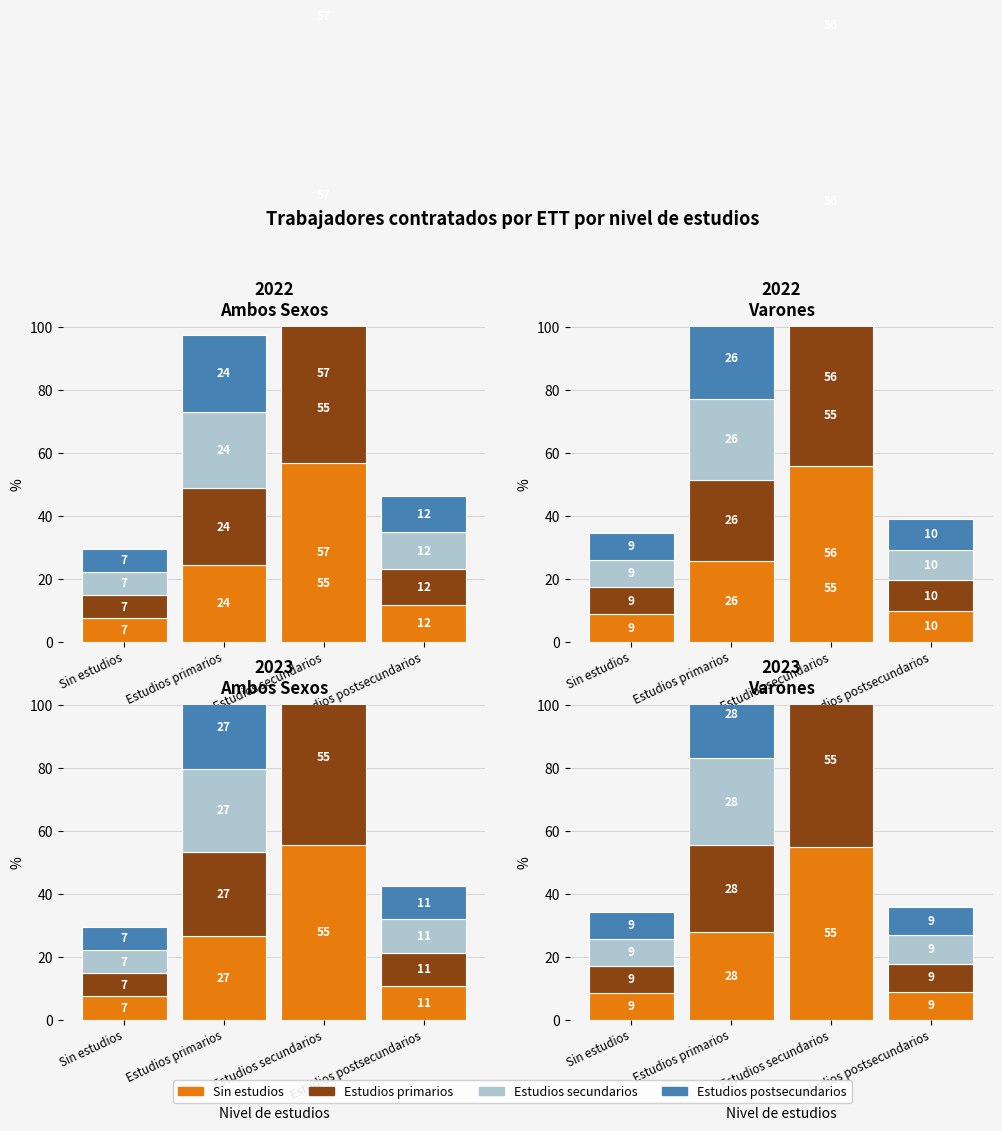

True or false: Estudios postsecundarios has a value of 54.9 at Estudios secundarios.

True